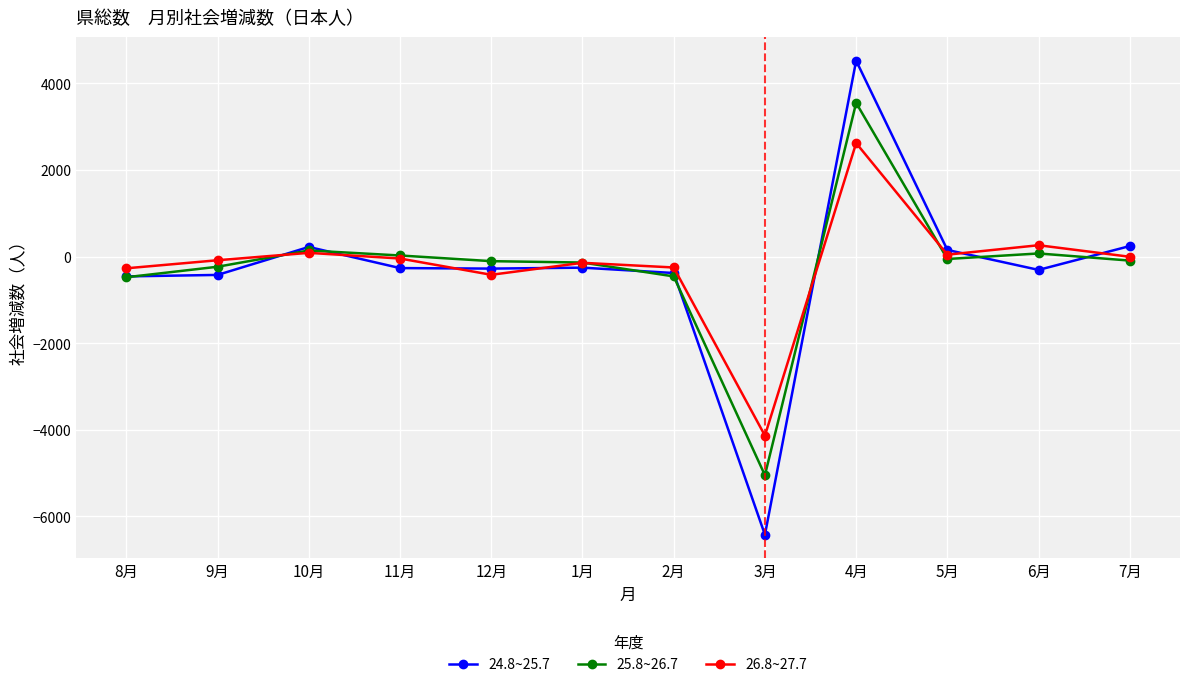

What are all the series names shown in the legend?

24.8~25.7, 25.8~26.7, 26.8~27.7